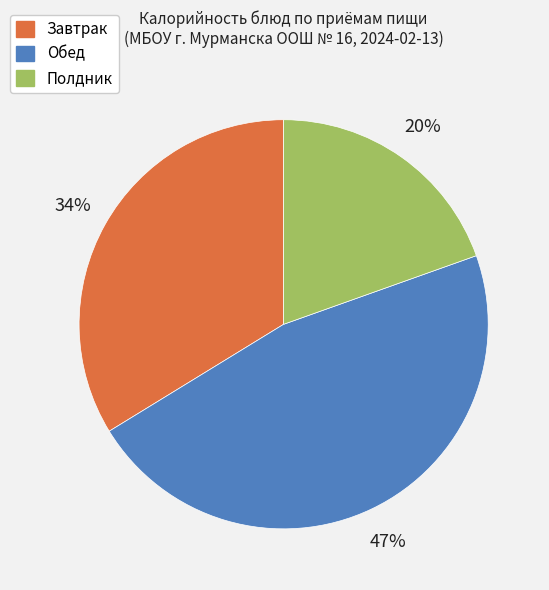

Is there a majority slice in this chart?

No